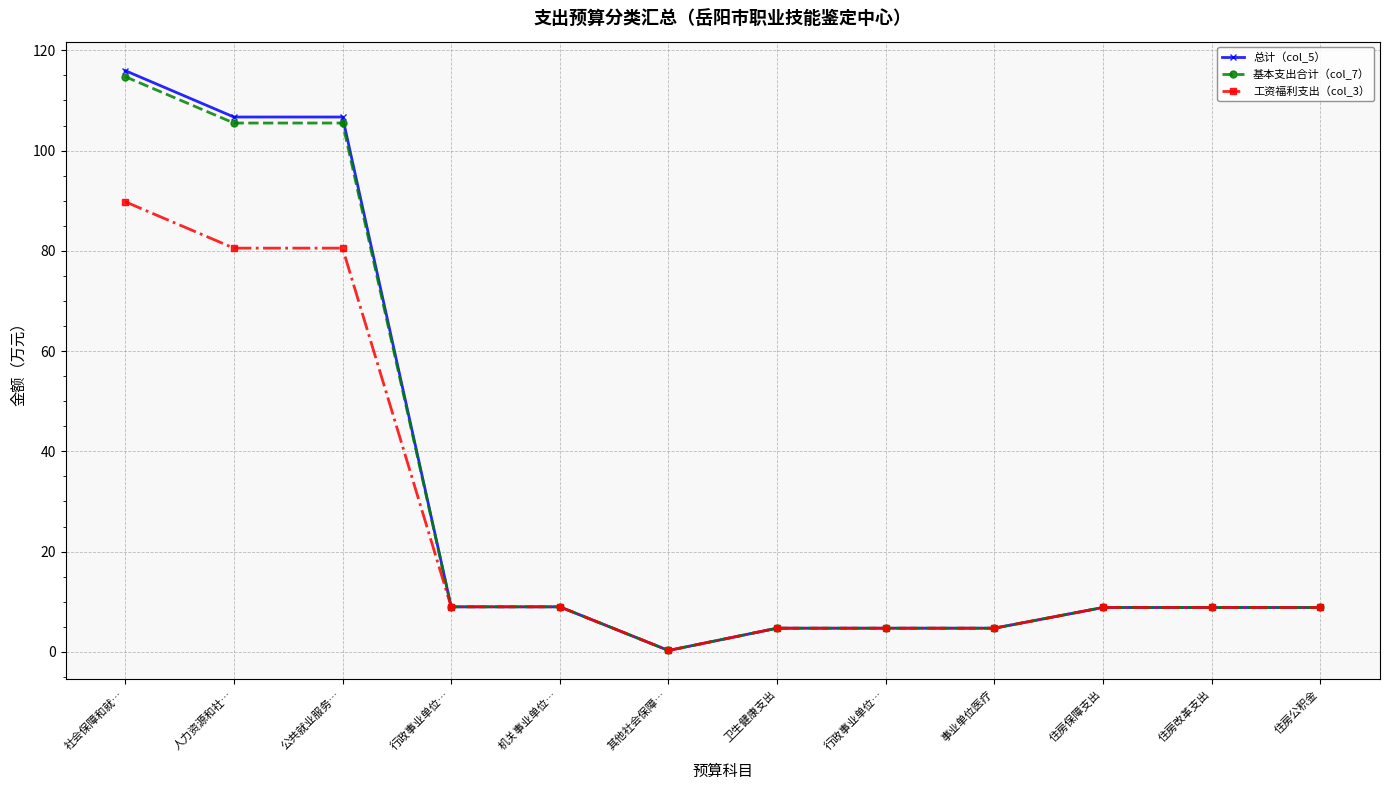

Does the chart have visible grid lines?

Yes